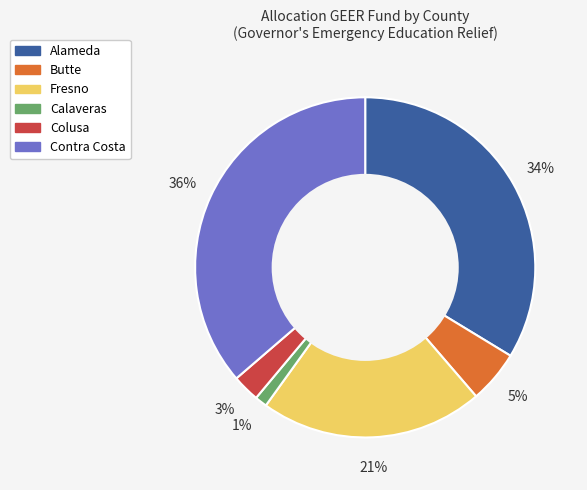

Does any single category account for the majority?

No